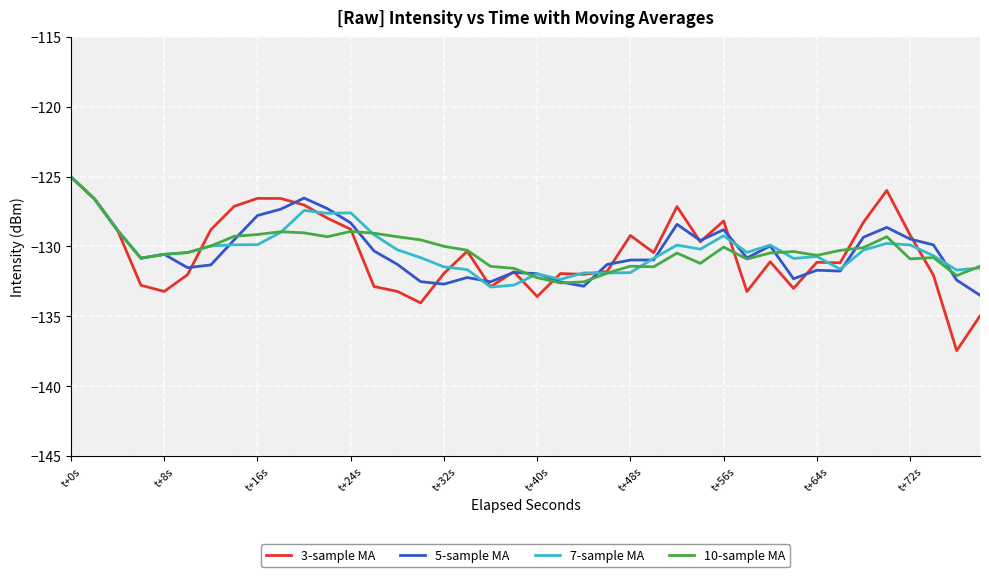

Which series has the largest range (max minus min)?

3-sample MA